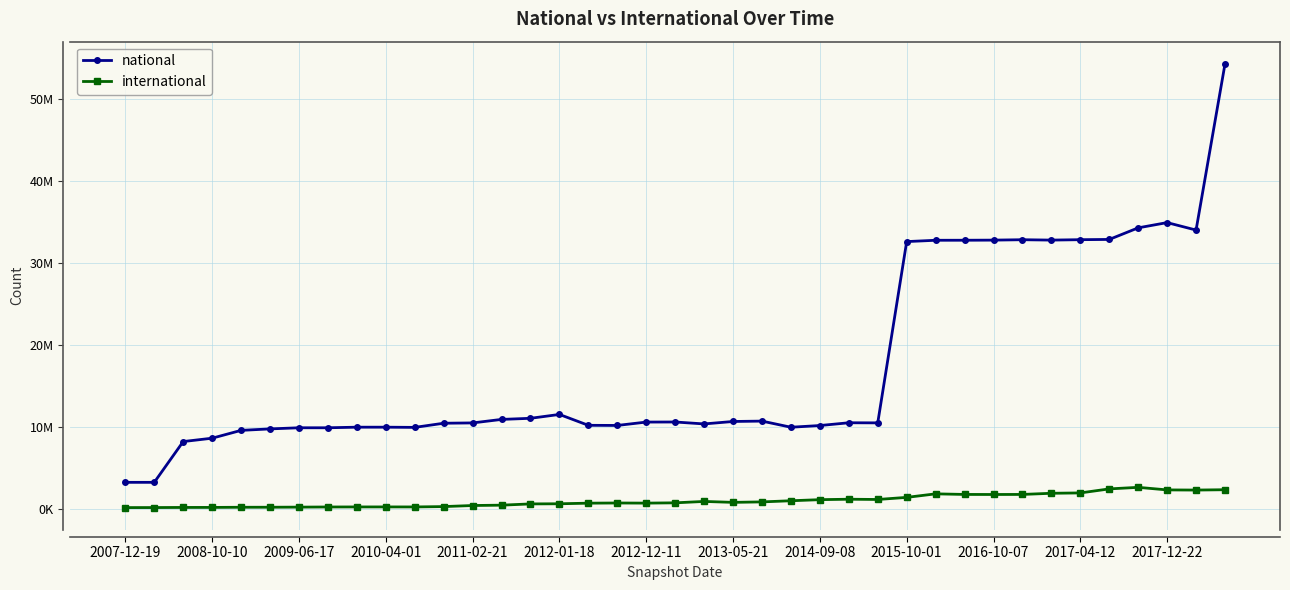

Which series has the largest total across all categories?

national